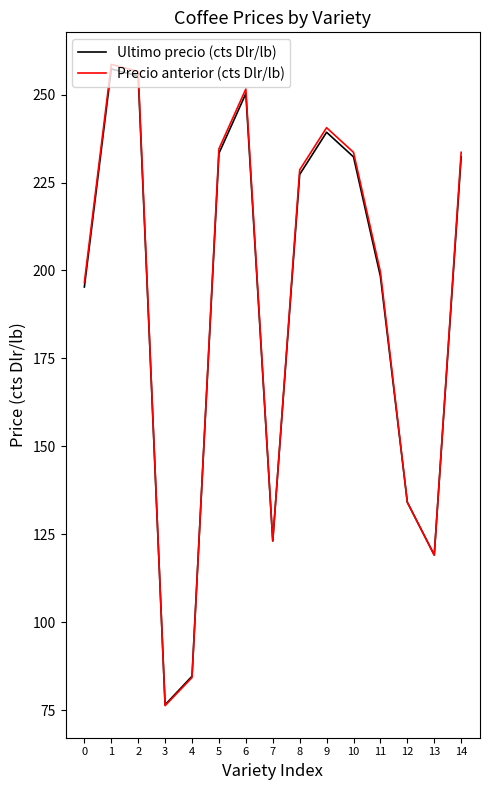

What is the total value across all series at 8?

455.9